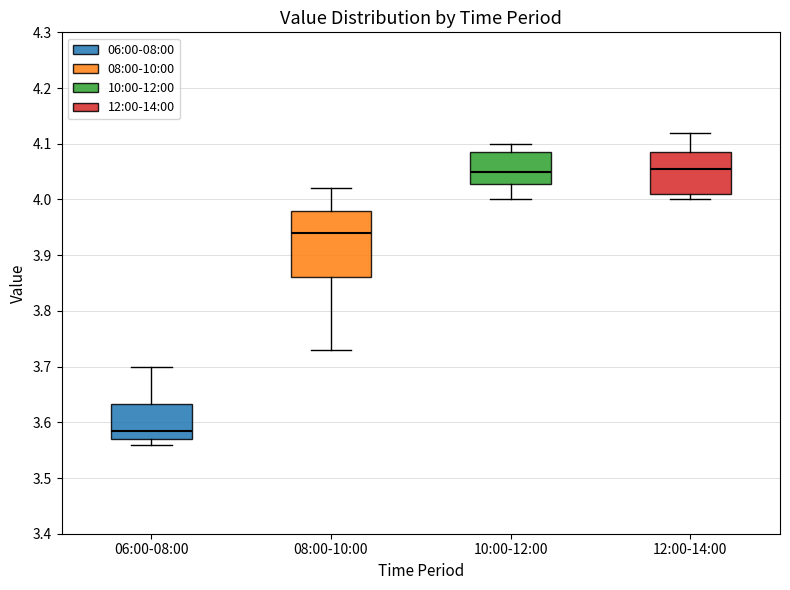

Where does the upper whisker of the box for 12:00-14:00 end on the y-axis? The values are not printed on the chart, so give them approximately, as read against the axis.

4.12